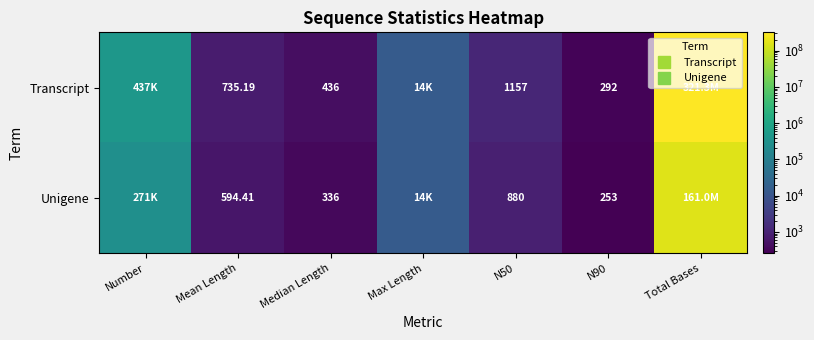

How many data points in Unigene are less than 880?

3